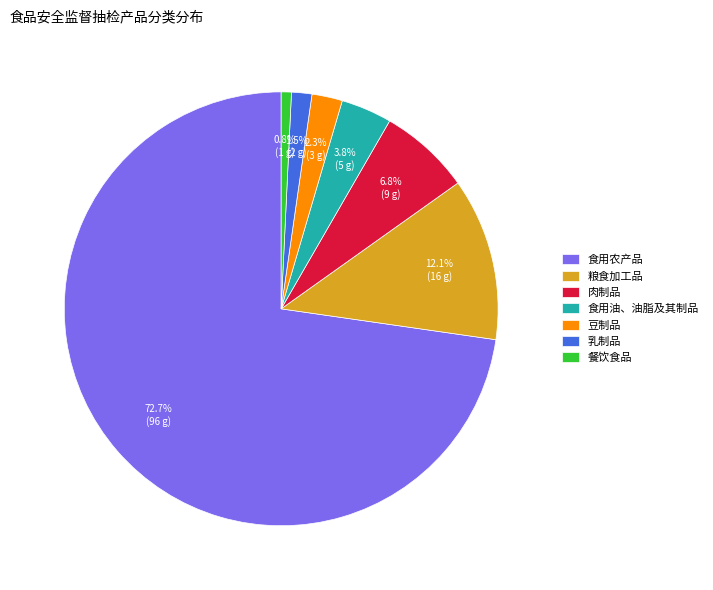

Which slice is the largest?

食用农产品